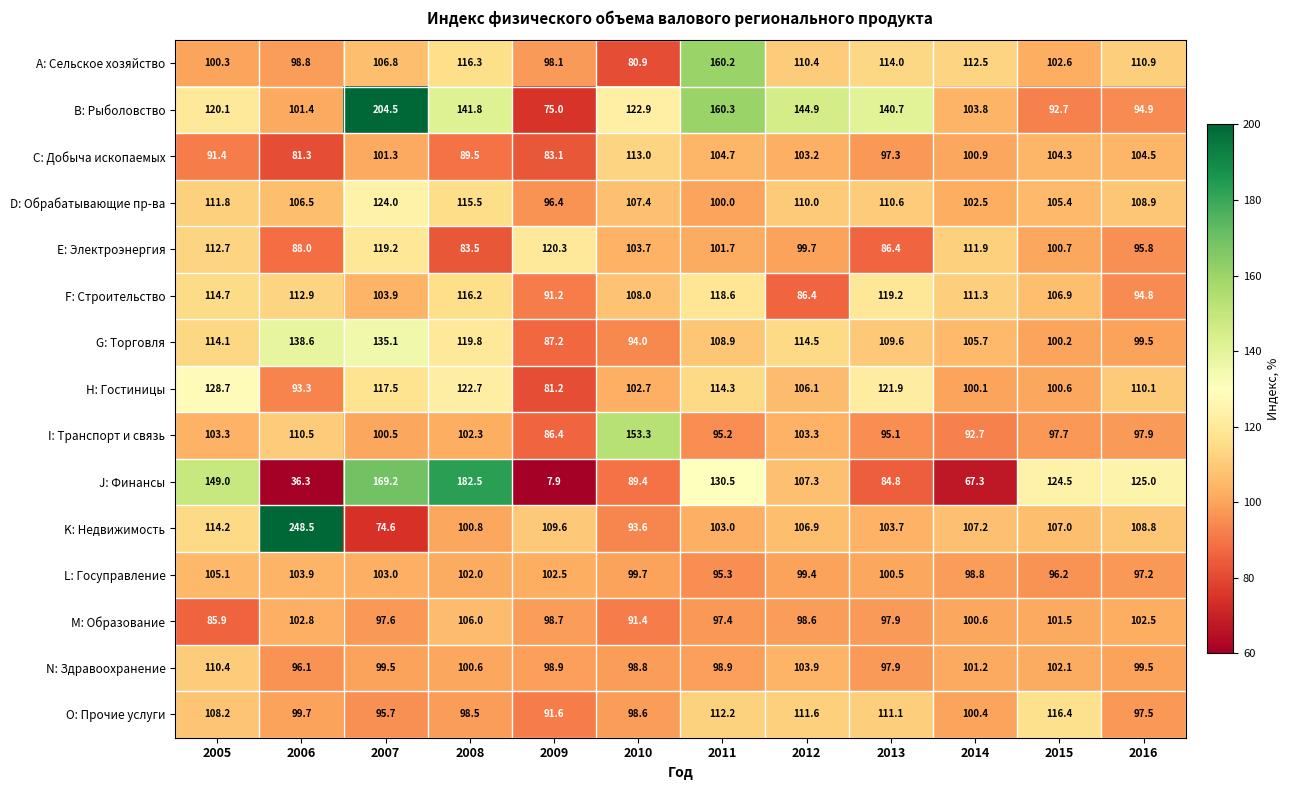

Read the H: Гостиницы value at 2006.

93.3